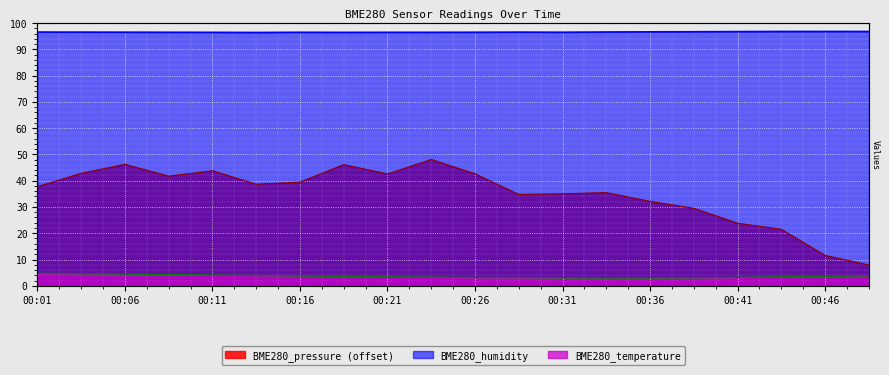

Which series has the widest spread of values?

BME280_pressure